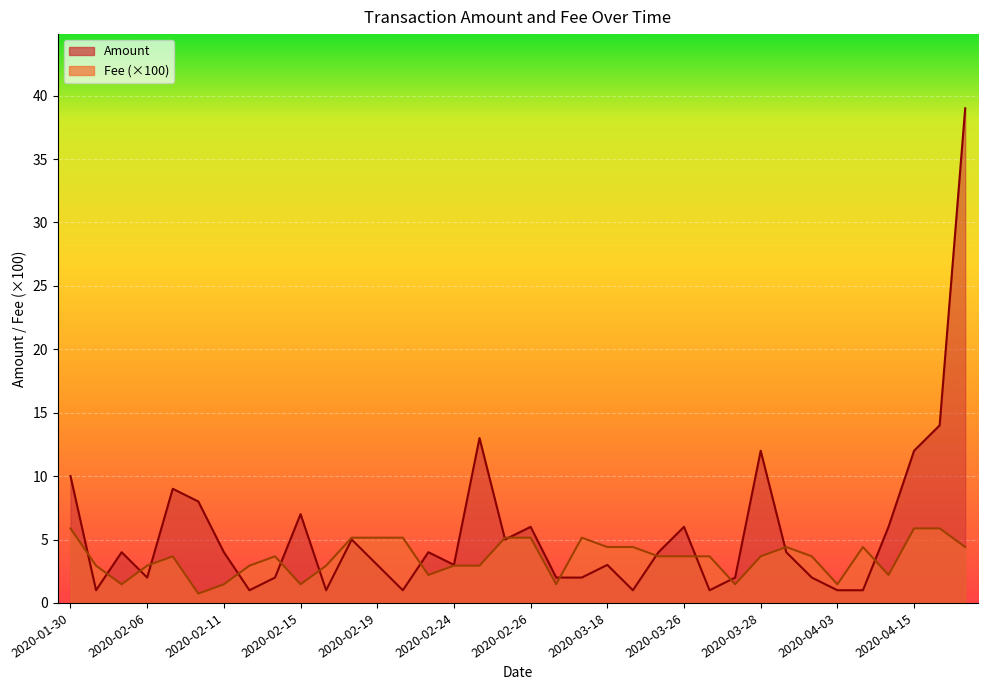

What is the greatest value displayed?

39.0